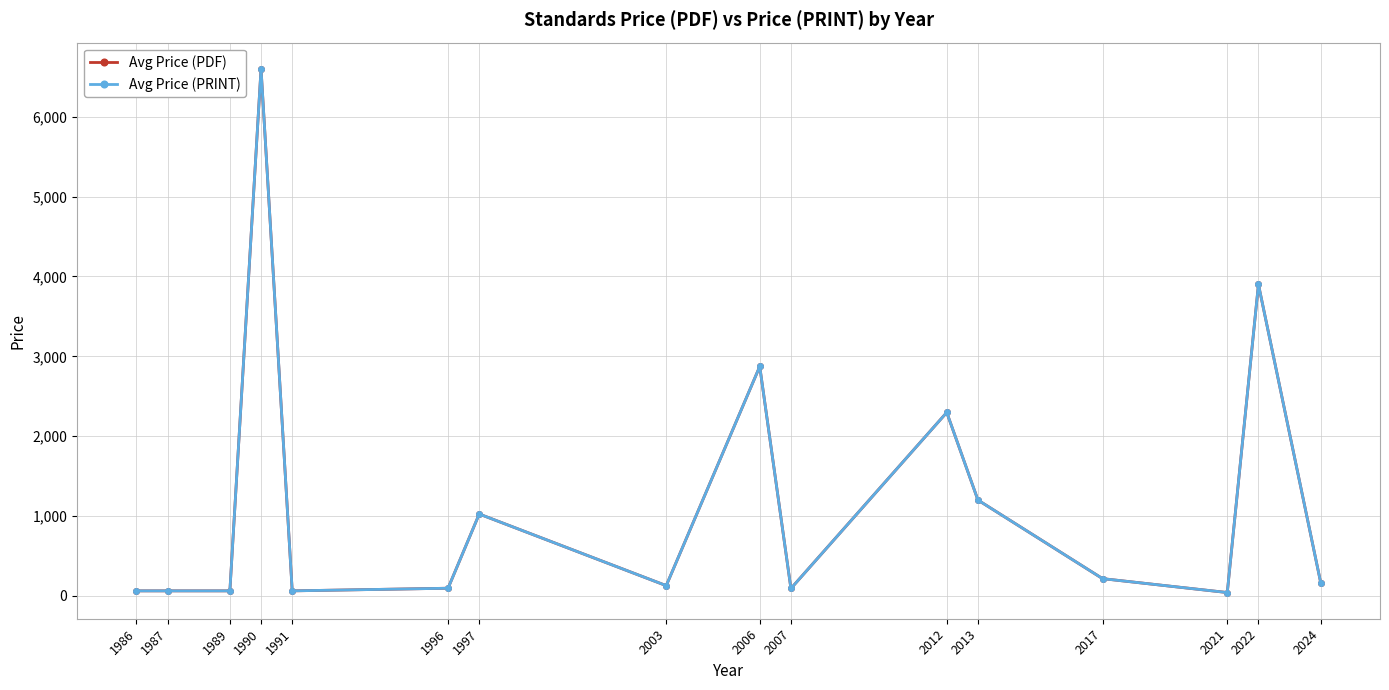

What is the difference between the maximum and minimum values in the Avg Price (PRINT) series?

6558.0